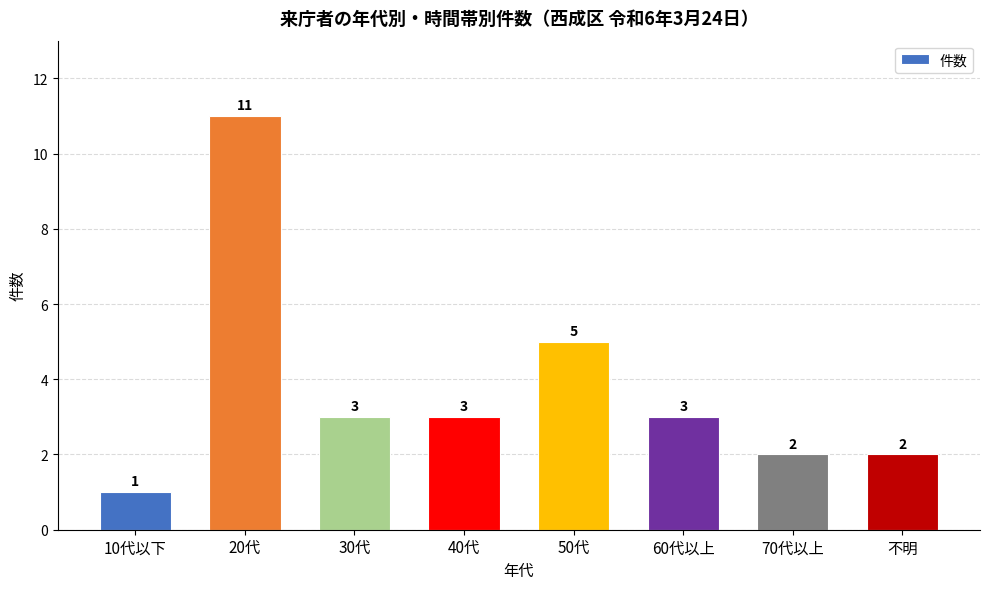

Reading left to right, list all the values displayed in this chart.

10代以下=1	20代=11	30代=3	40代=3	50代=5	60代以上=3	70代以上=2	不明=2